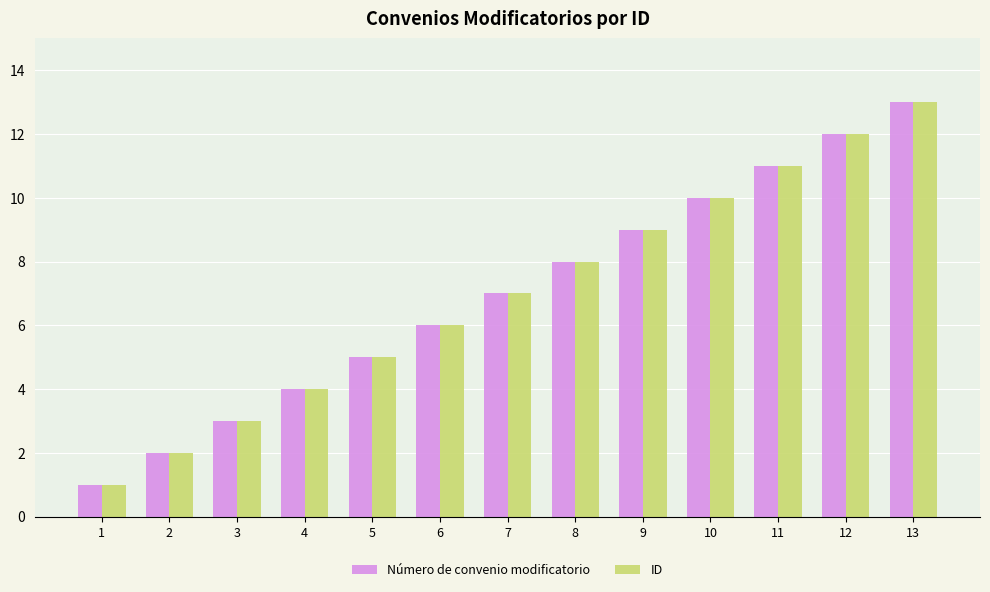

Is the value of Número de convenio modificatorio at 6 greater than the value of ID at 3?

Yes